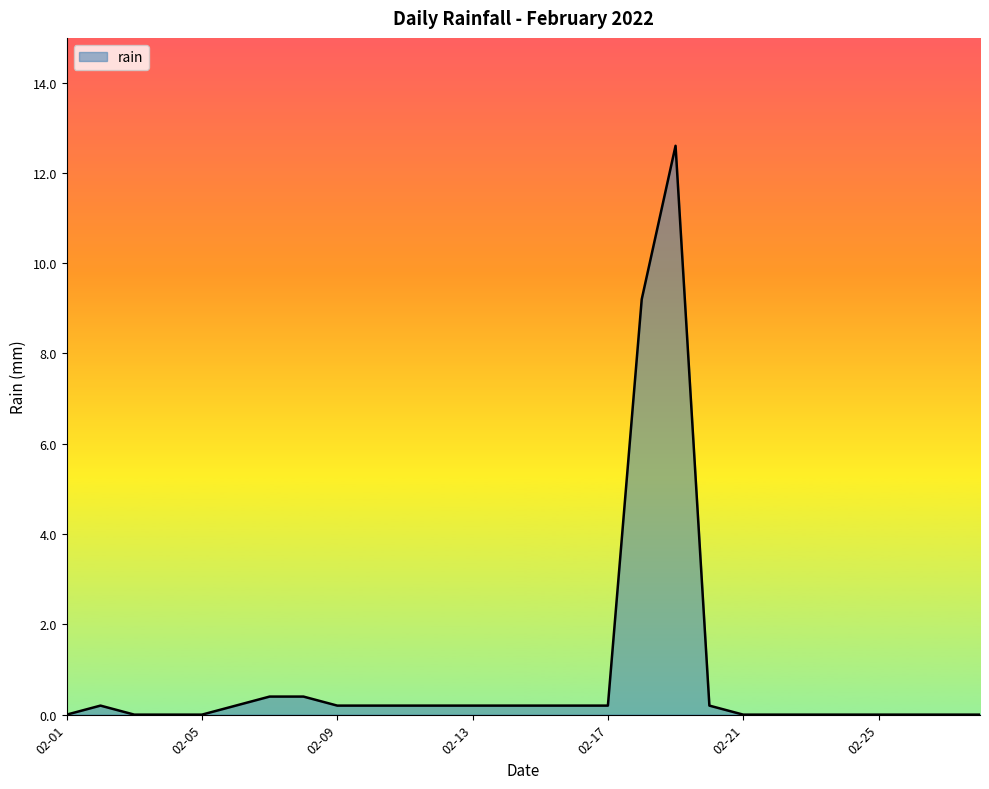

What is the maximum value shown in the chart?

12.6